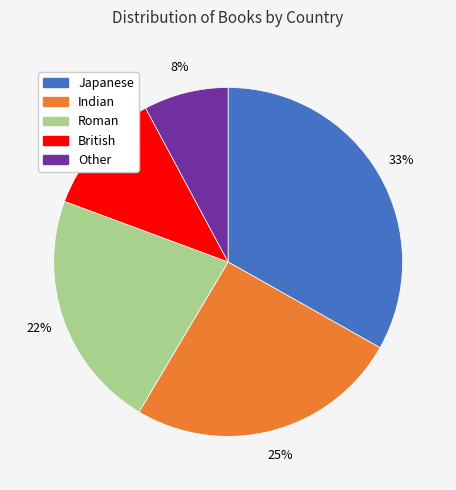

How many segments does this pie chart have?

5